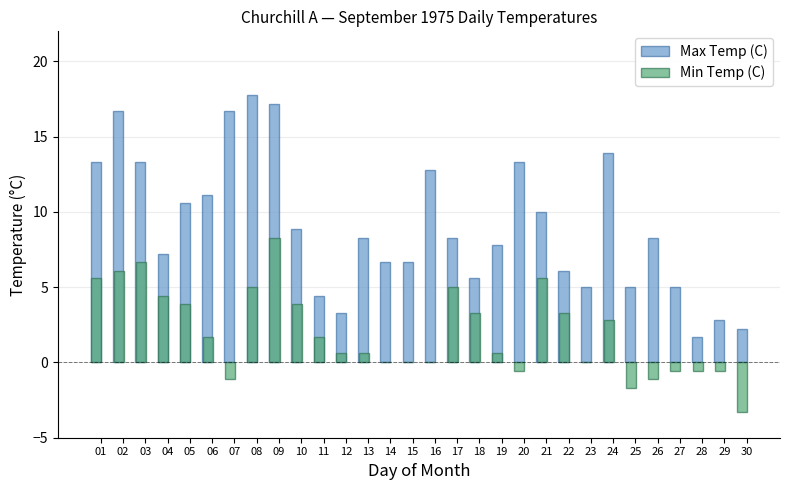

Does the chart contain stacked bars?

No